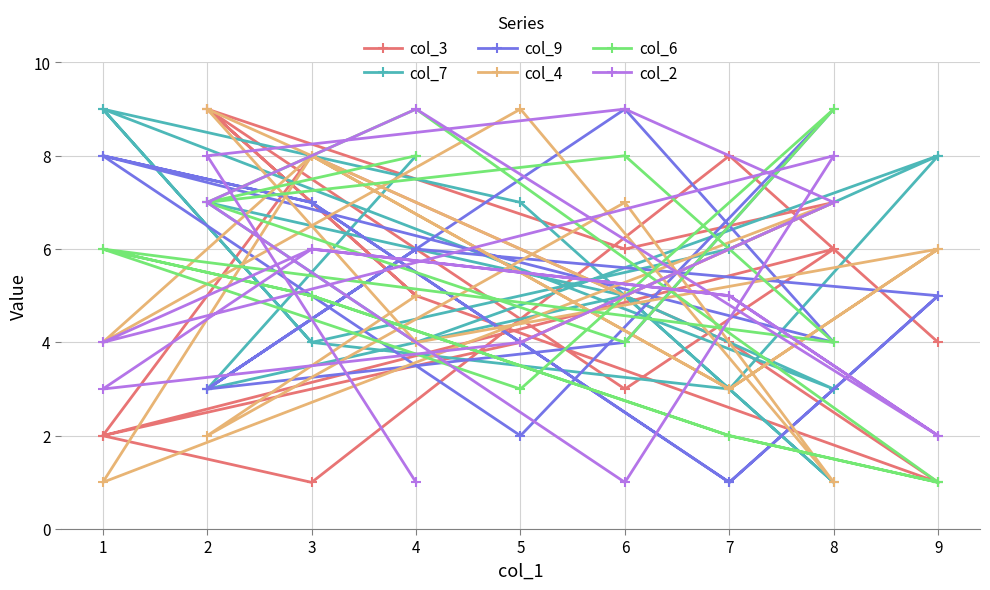

How many values in the col_6 series are below 5?

7